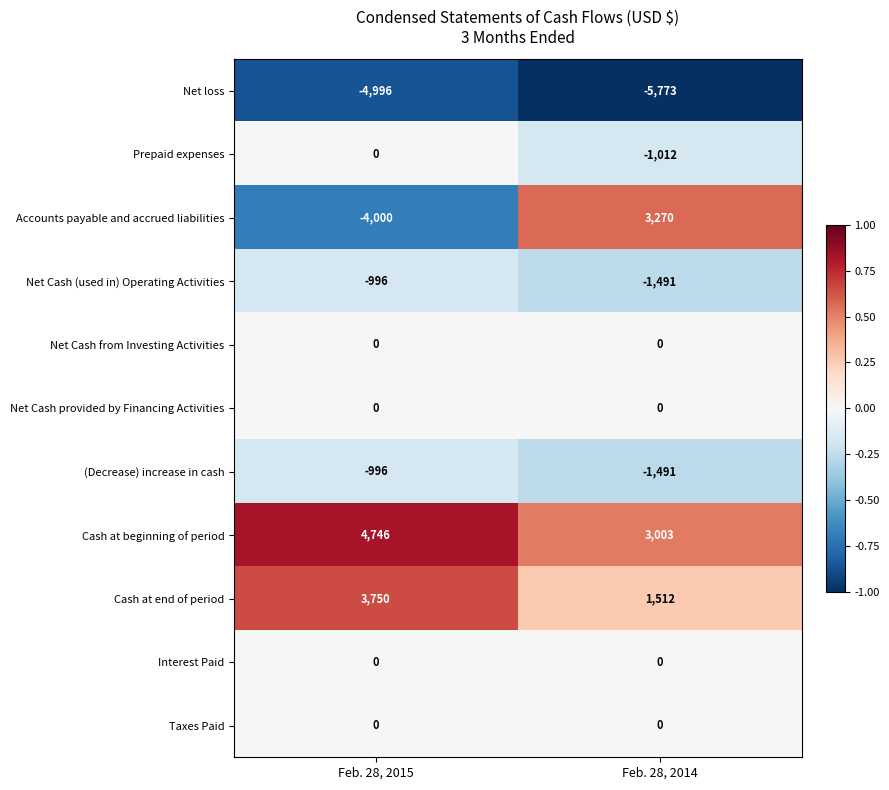

Between Feb. 28, 2015 and Feb. 28, 2014, which series saw the biggest shift?

Accounts payable and accrued liabilities